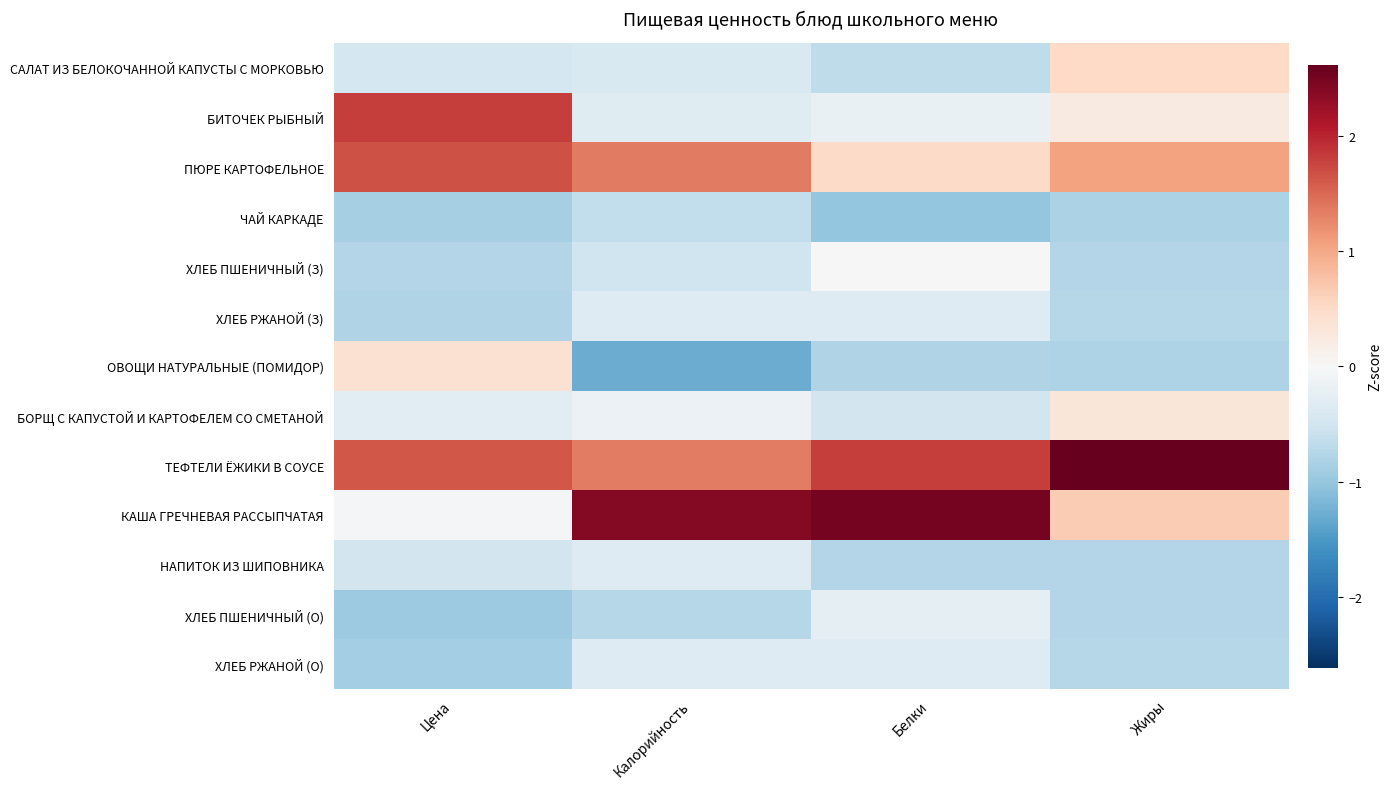

At how many categories does at least one series exceed 0?

4